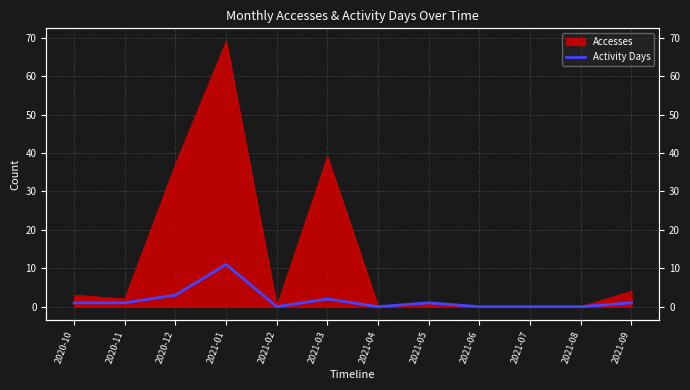

The value at 2021-08 is 5. True or false?

False